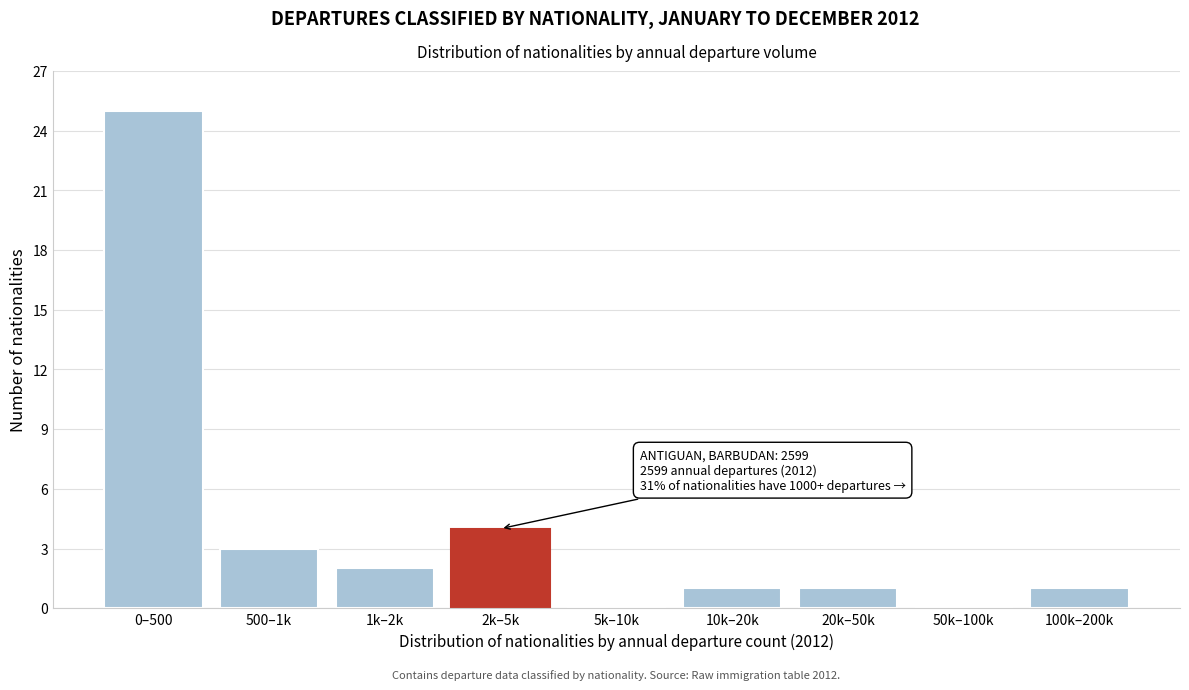

Reading left to right, list all the values displayed in this chart.

0–500=25	500–1k=3	1k–2k=2	2k–5k=4	5k–10k=0	10k–20k=1	20k–50k=1	50k–100k=0	100k–200k=1